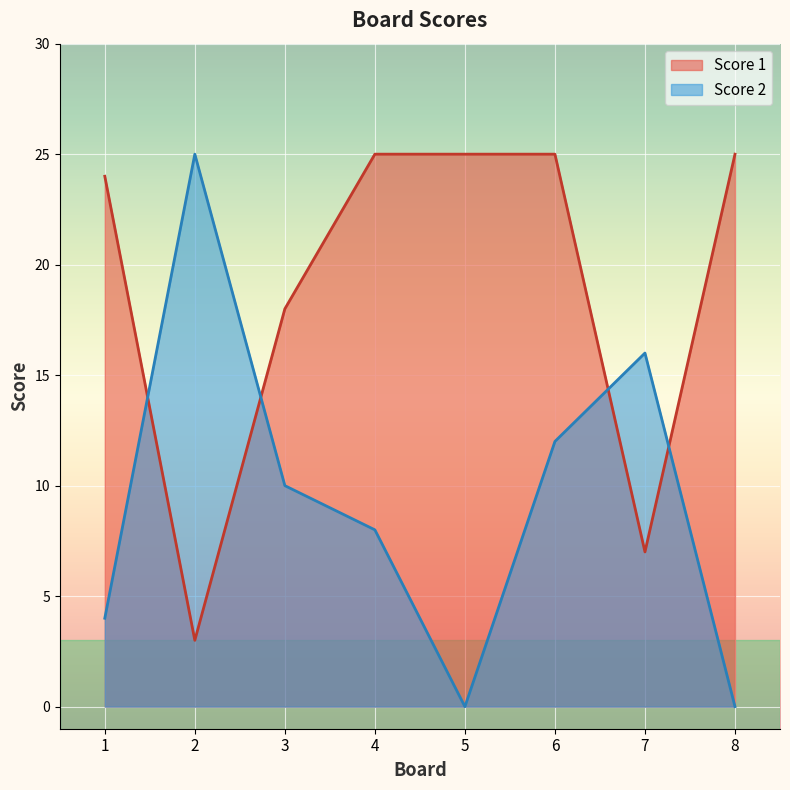

In Score 2, how many points are higher than both neighbors (excluding endpoints)?

2